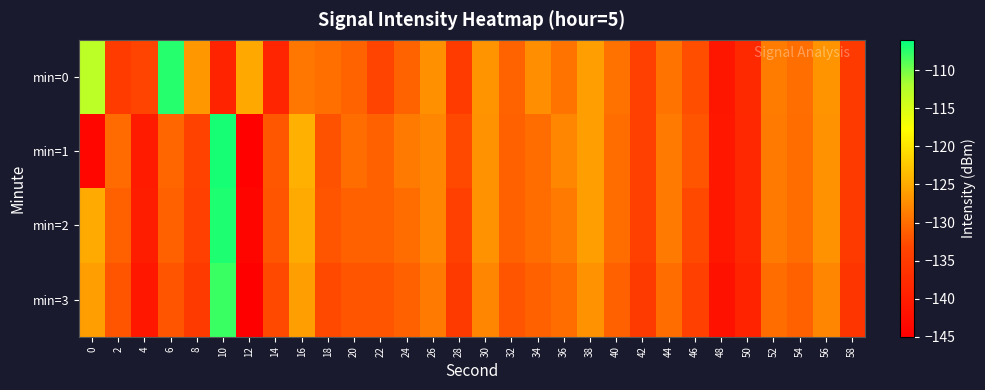

Which series has the widest spread of values?

min=1